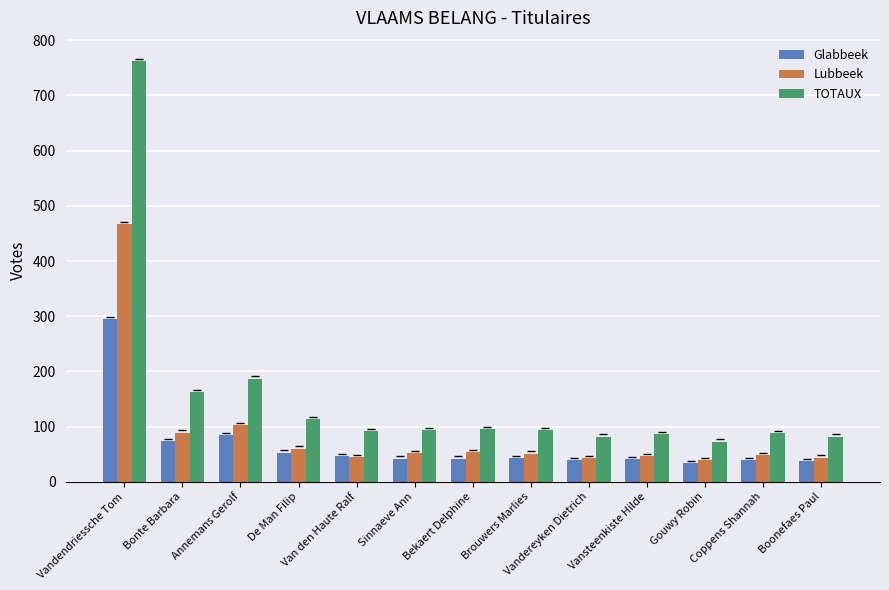

List the series in order of their overall mean, highest first.

TOTAUX, Lubbeek, Glabbeek